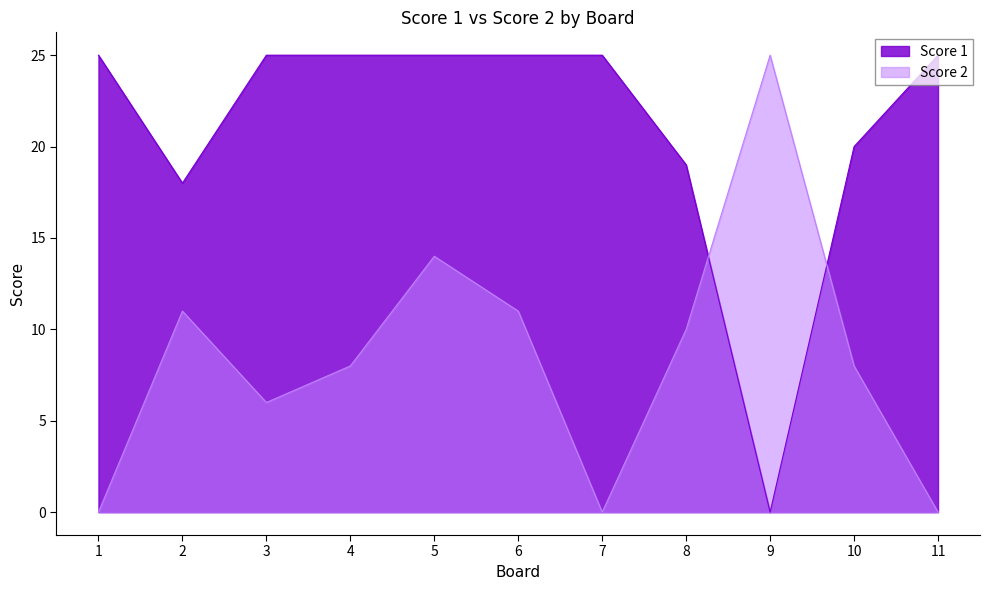

Between which two adjacent categories do Score 2 and Score 1 first intersect?

8 and 9